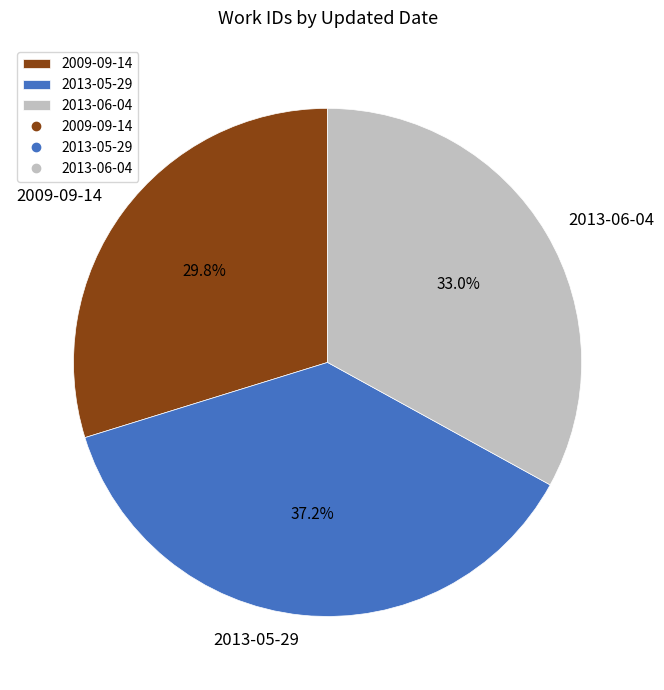

To the nearest percent, what portion does 2013-05-29 represent?

37%